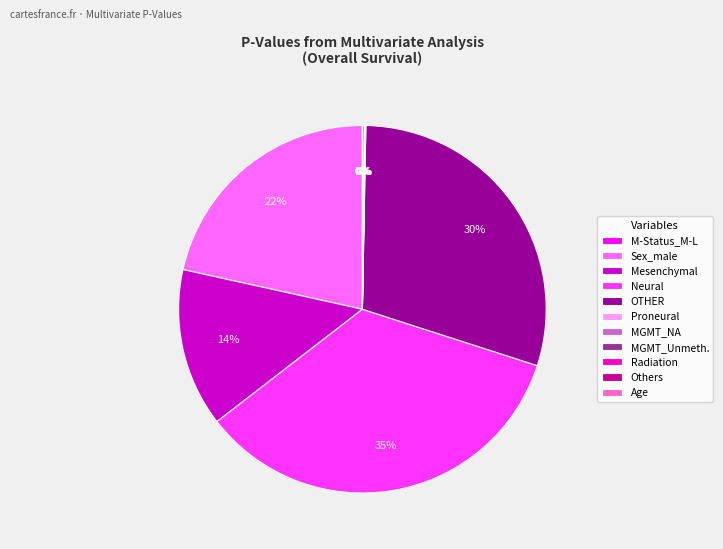

What is the smallest slice in the pie chart?

MGMT_Unmethylated